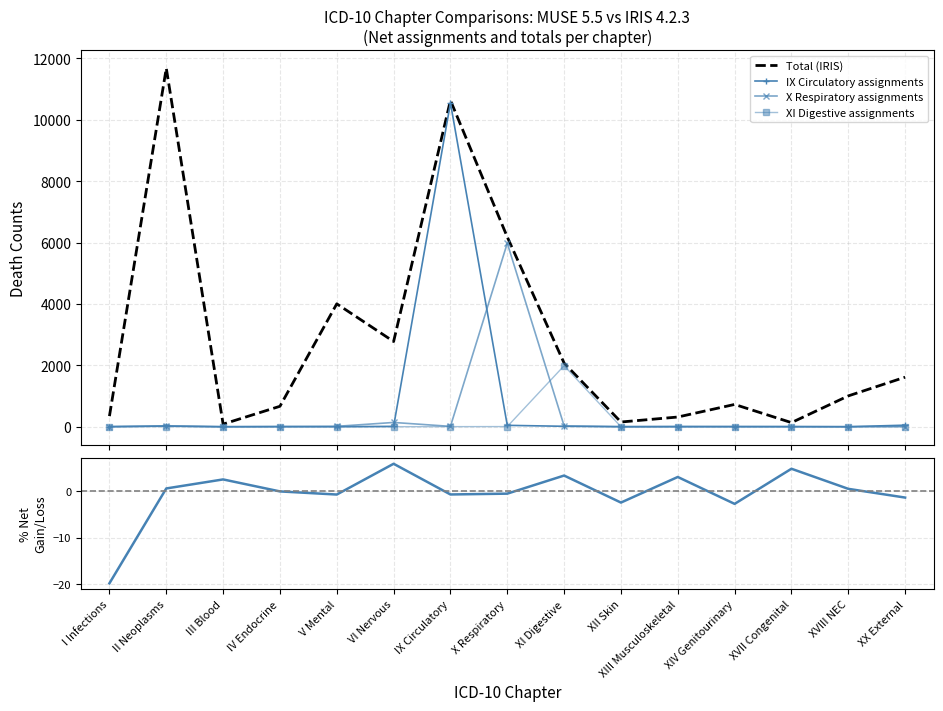

Is it true that IX Circulatory assignments equals 30.3 at XX External?

False